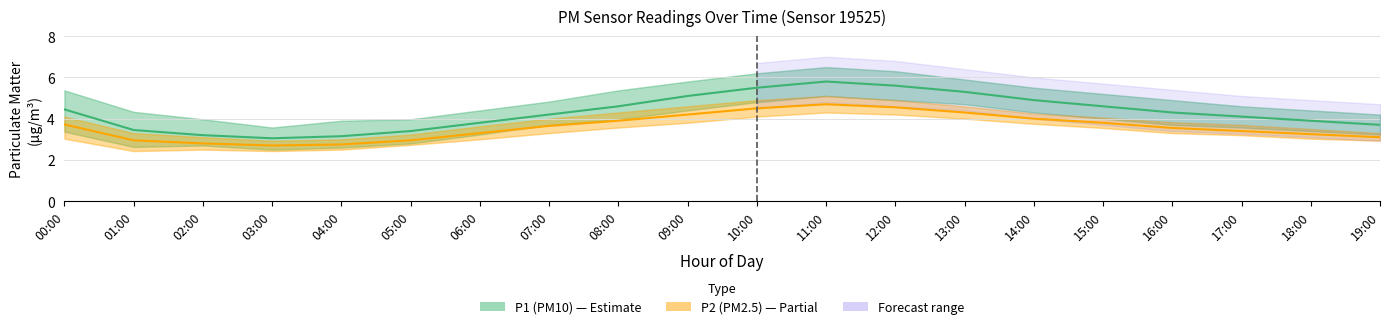

At how many categories does at least one series exceed 5?

5